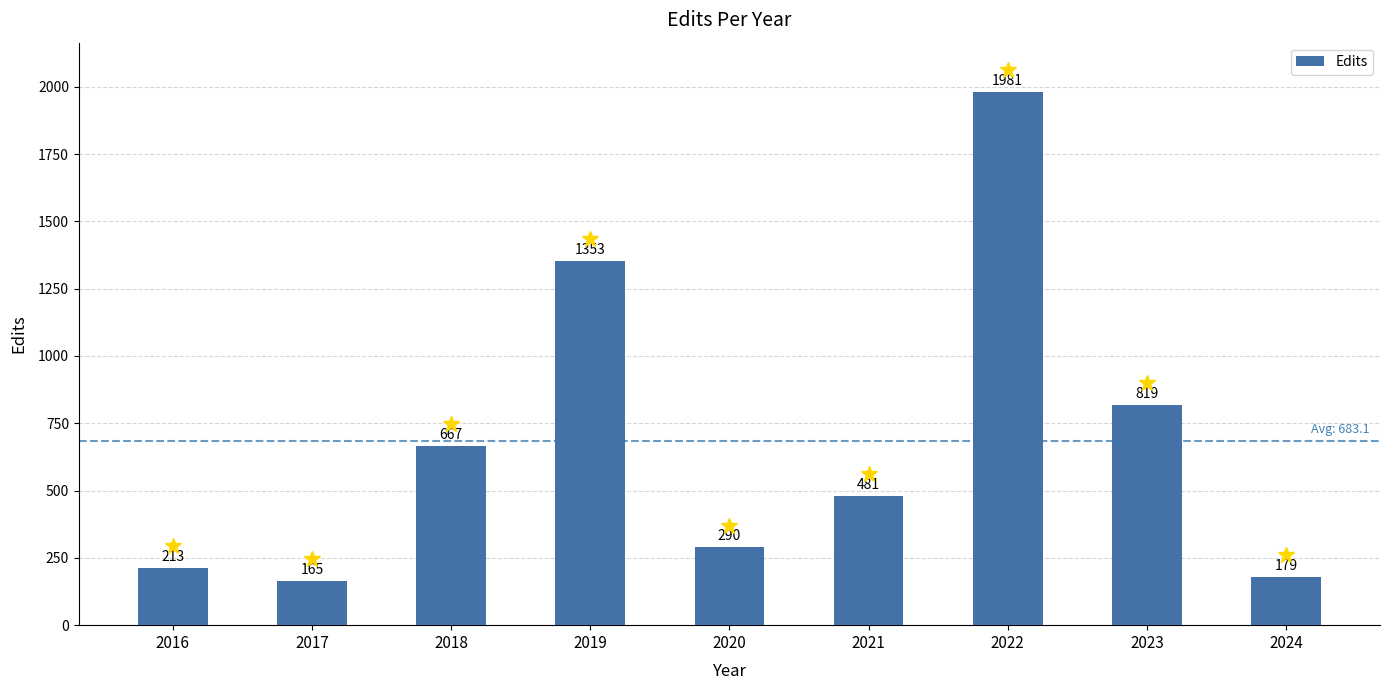

At which label does the data first exceed 481?

2018